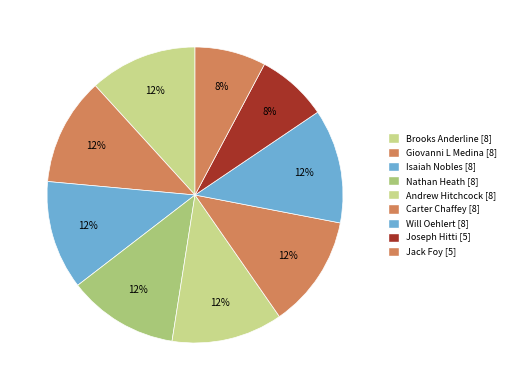

How many slices are in this pie chart?

9